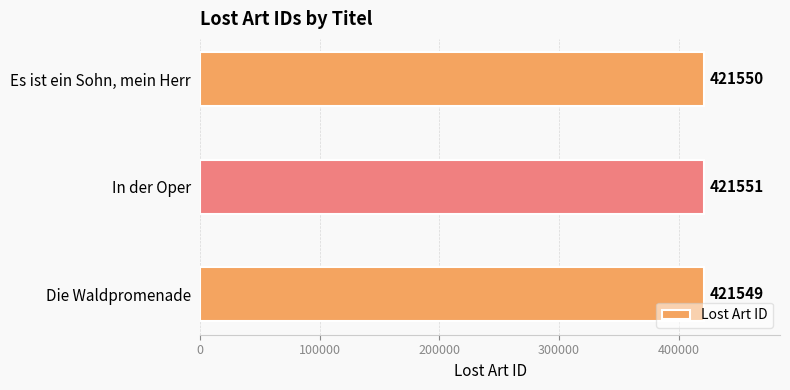

Approximately how many times larger is the value at Es ist ein Sohn, mein Herr compared to Die Waldpromenade?

1.0